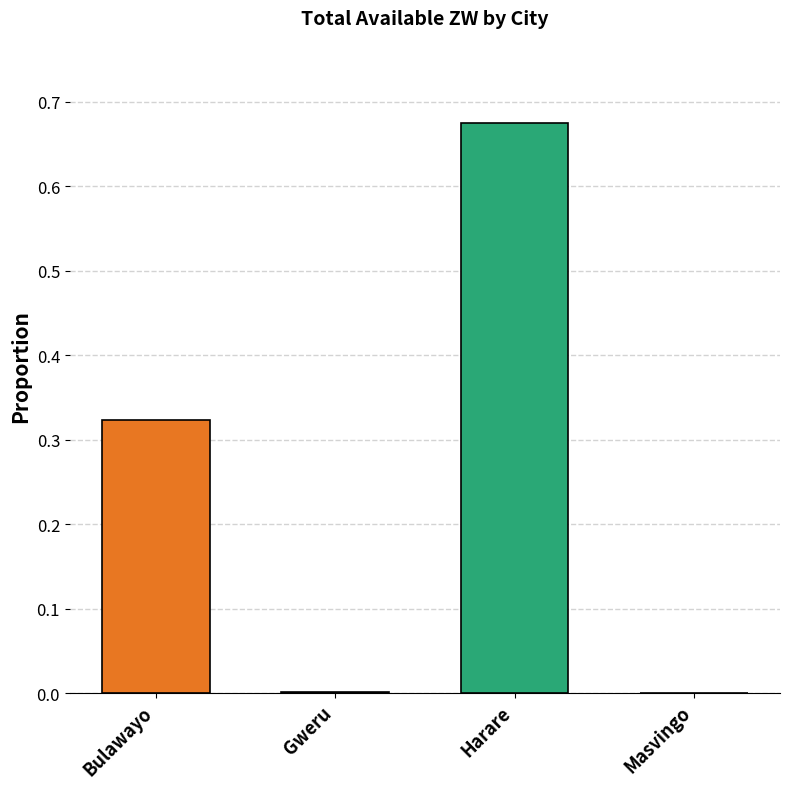

True or false: the data shows 0.2 at Bulawayo.

False